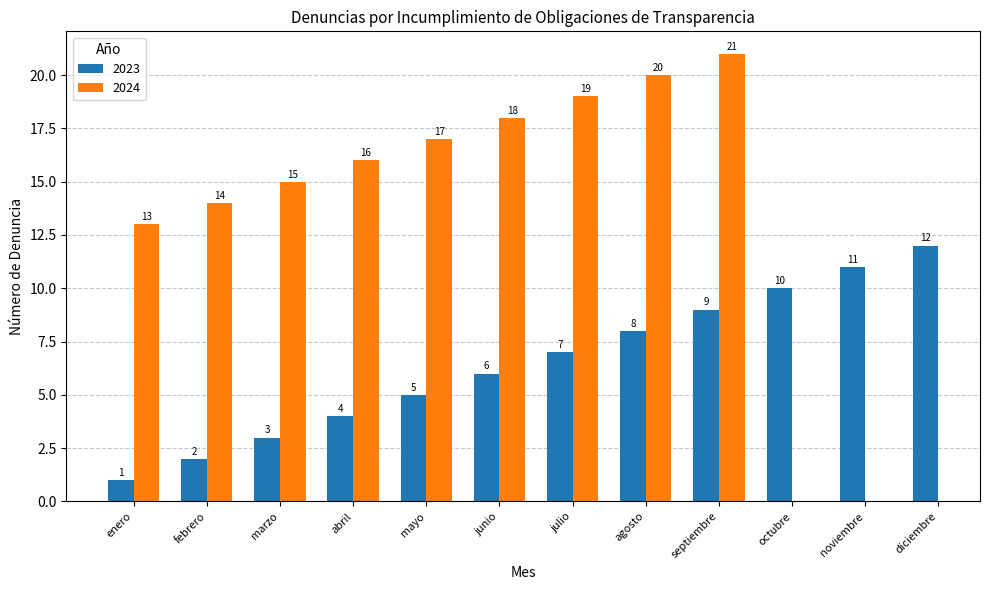

What is the sum of the values at mayo and septiembre?

14